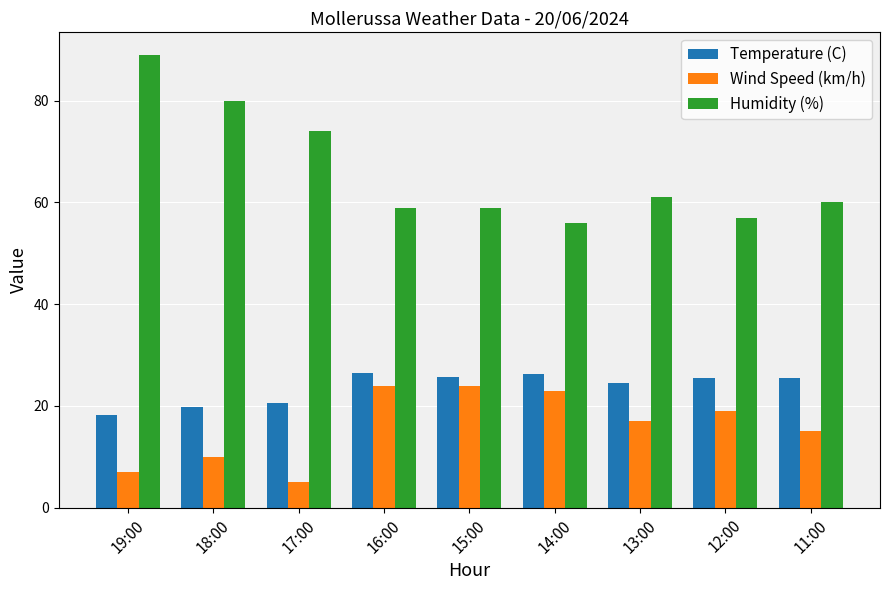

What is the difference between the highest and lowest values at 16:00?

35.0